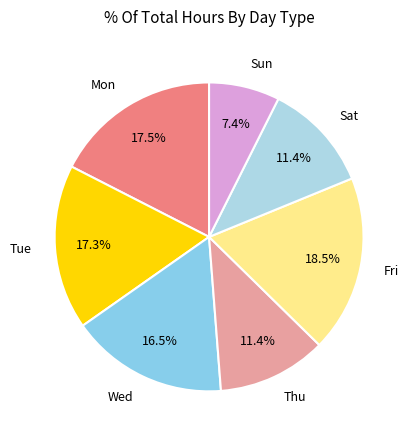

What is the smallest slice in the pie chart?

Sun